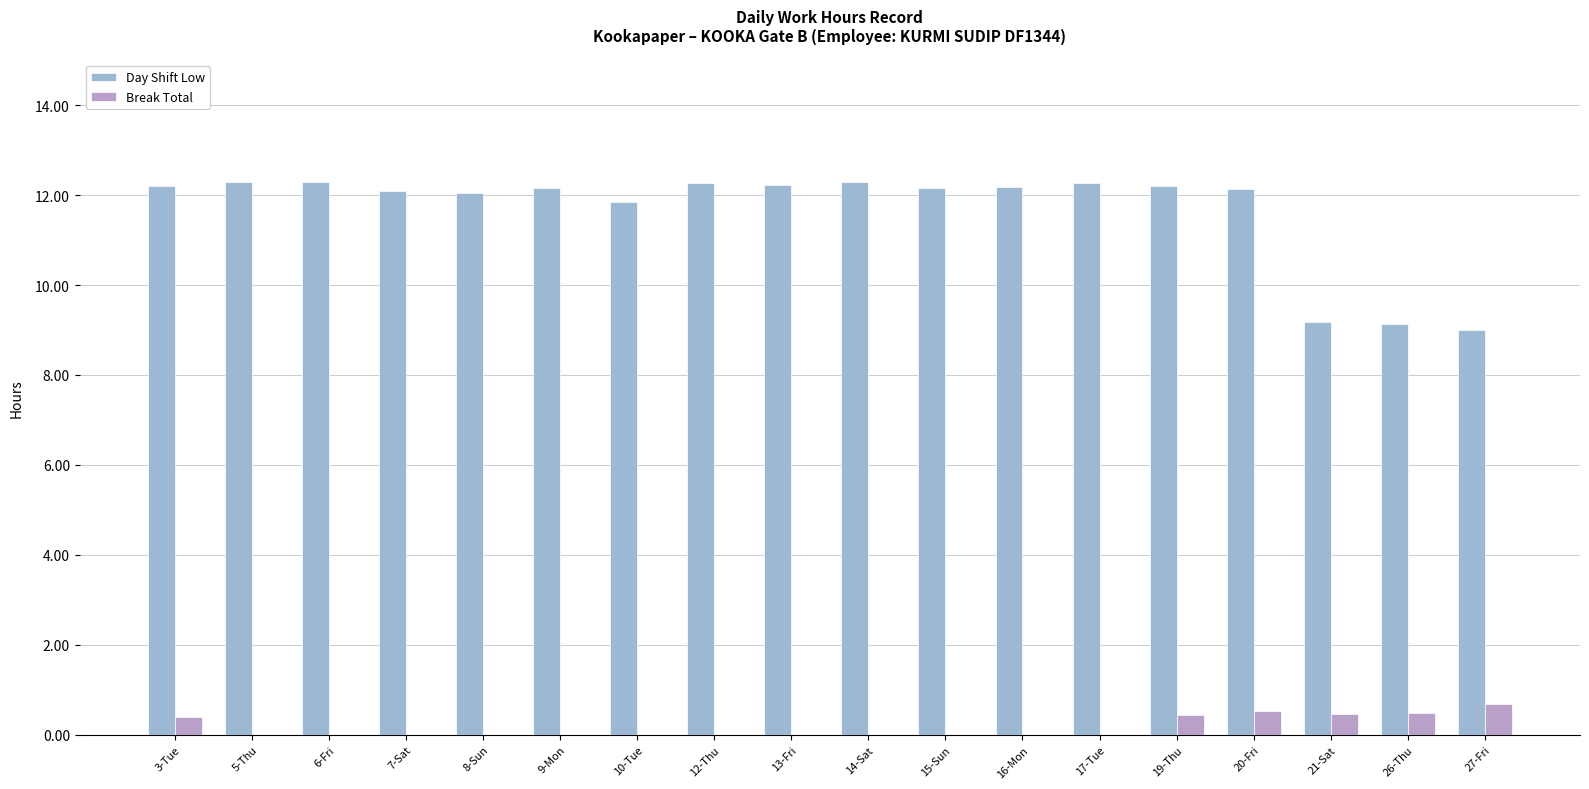

What is the average value of the Break Total series?

0.2